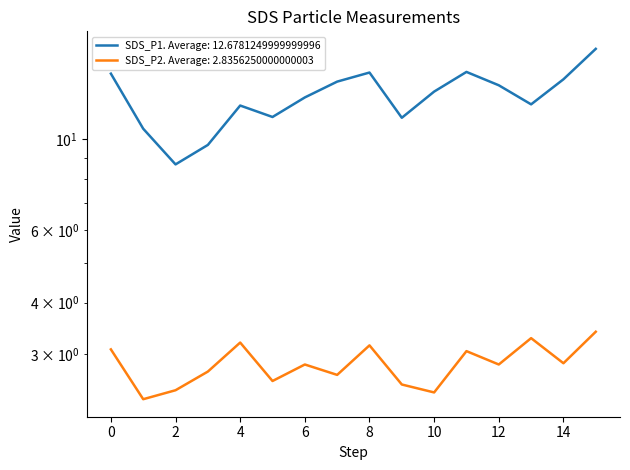

Which series has the largest total across all categories?

SDS_P1